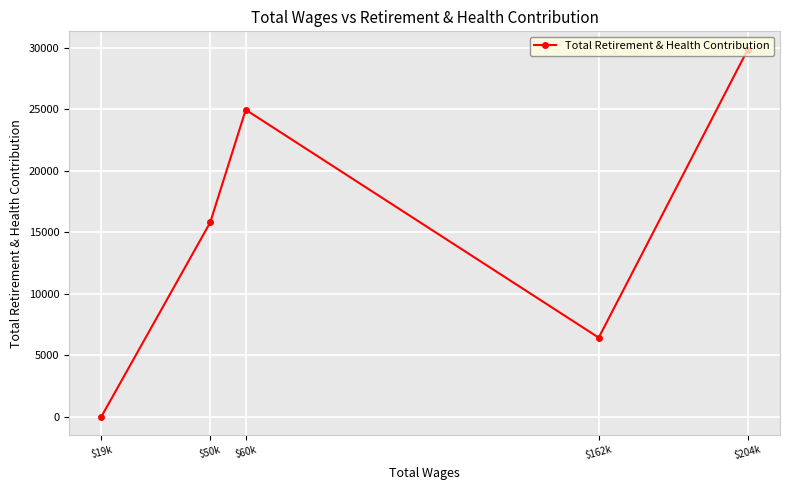

What is the maximum value shown in the chart?

29835